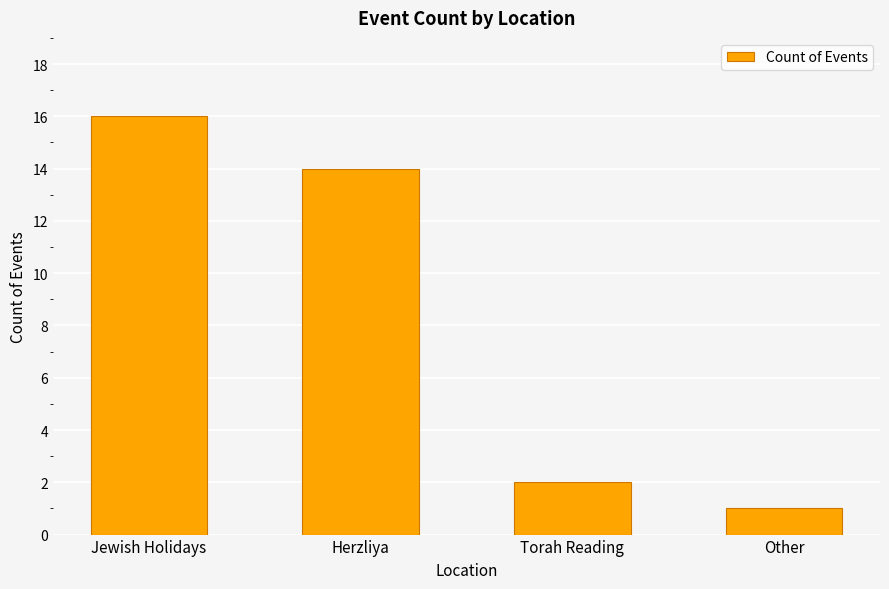

Reading left to right, list all the values displayed in this chart.

Jewish Holidays=16	Herzliya=14	Torah Reading=2	Other=1